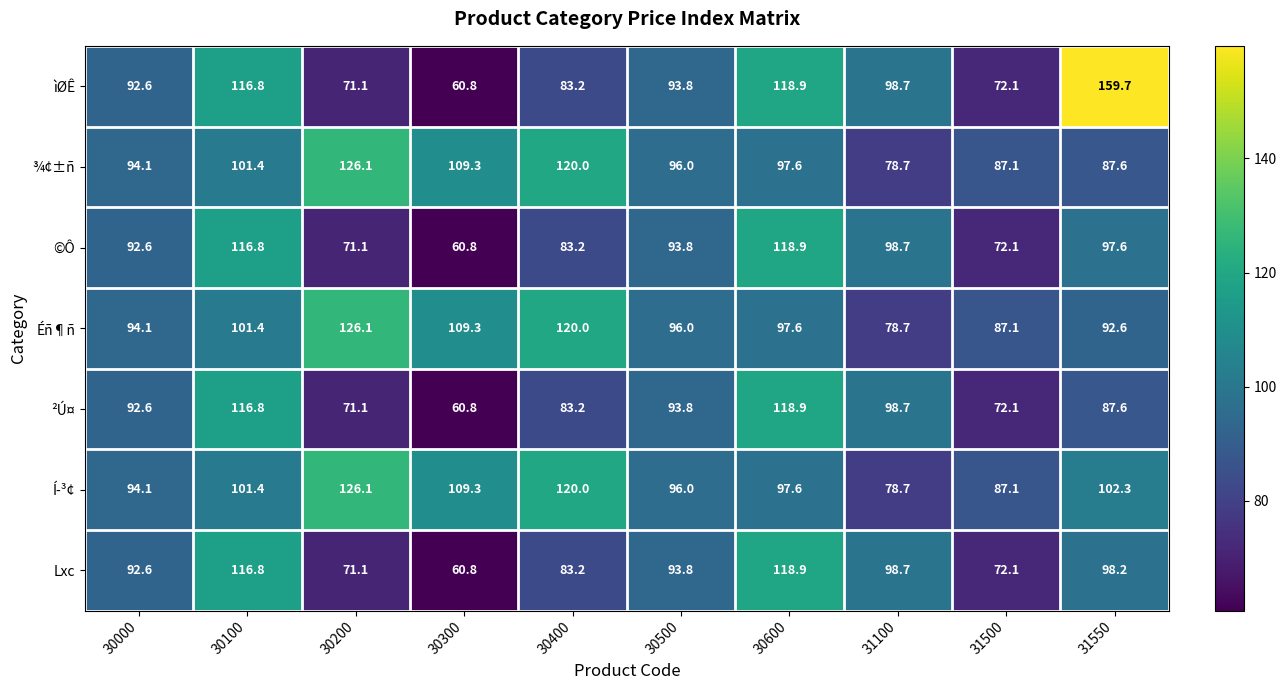

Which series has the largest total across all categories?

Í­³¢